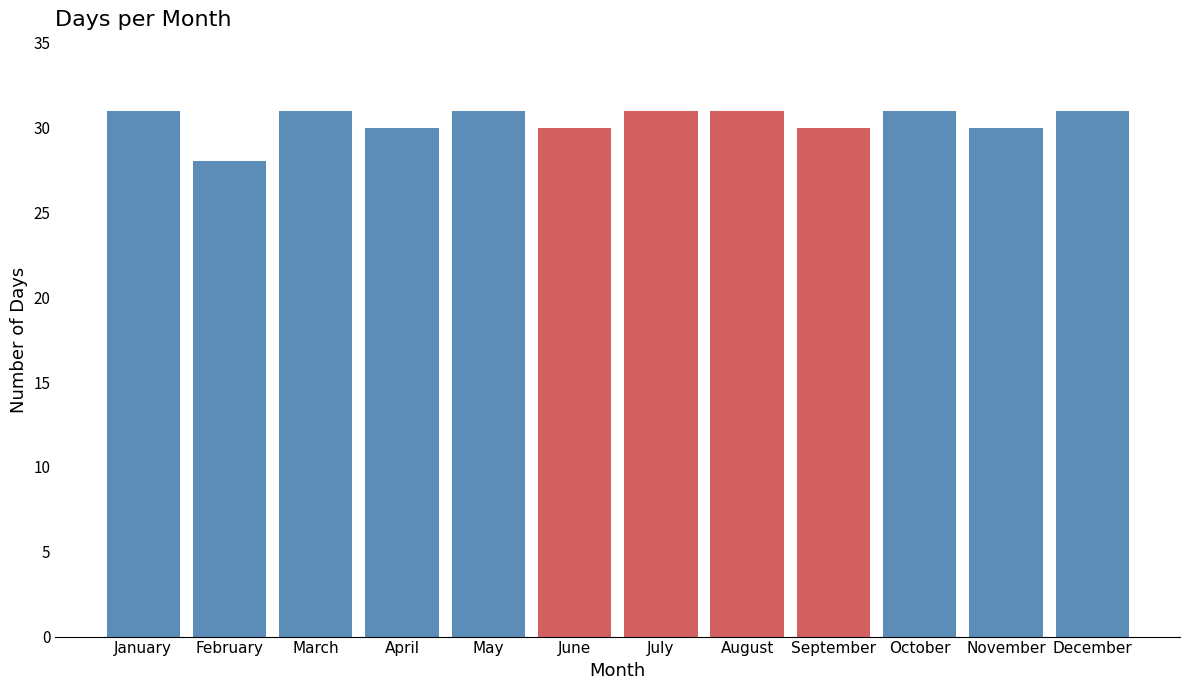

Reading left to right, what are all the values shown in this chart?

January=31	February=28	March=31	April=30	May=31	June=30	July=31	August=31	September=30	October=31	November=30	December=31